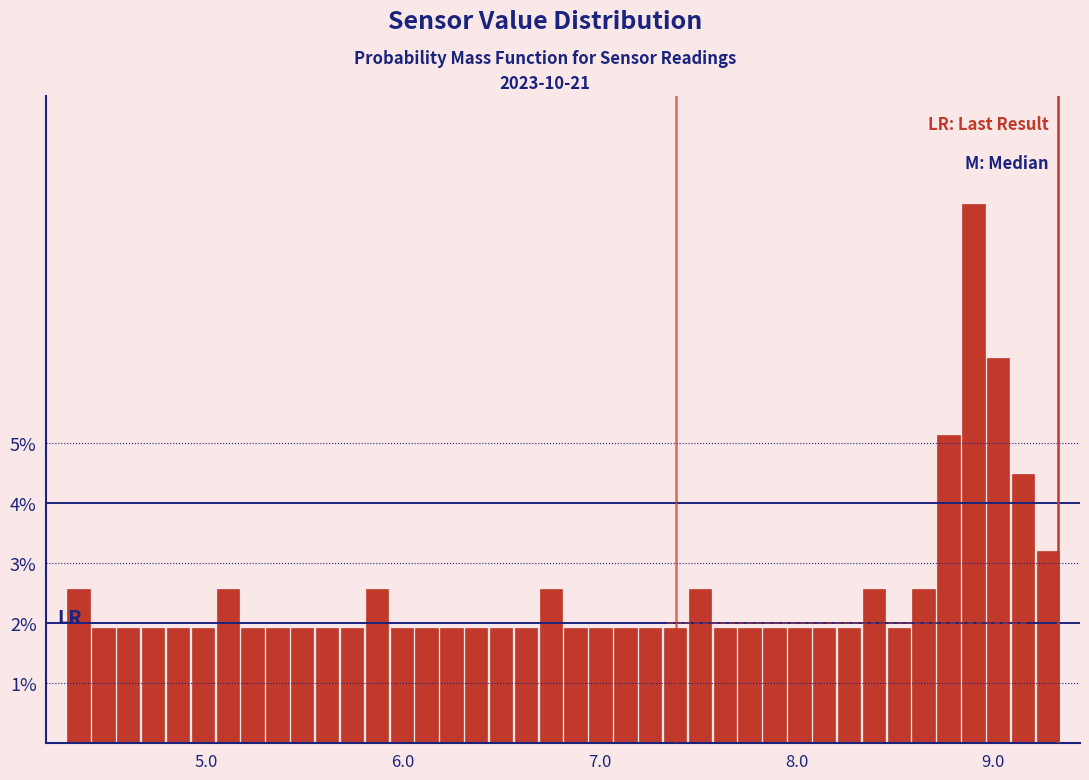

Read against the x-axis, roughly where is the centre of the tallest bar?

8.9